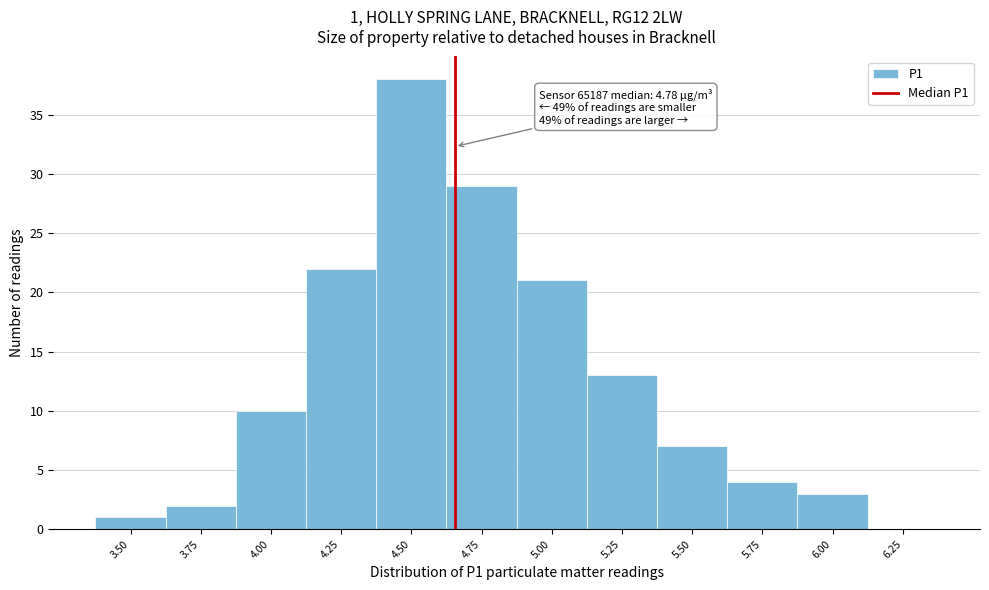

Where is the data nearest to the value 19?

5.00